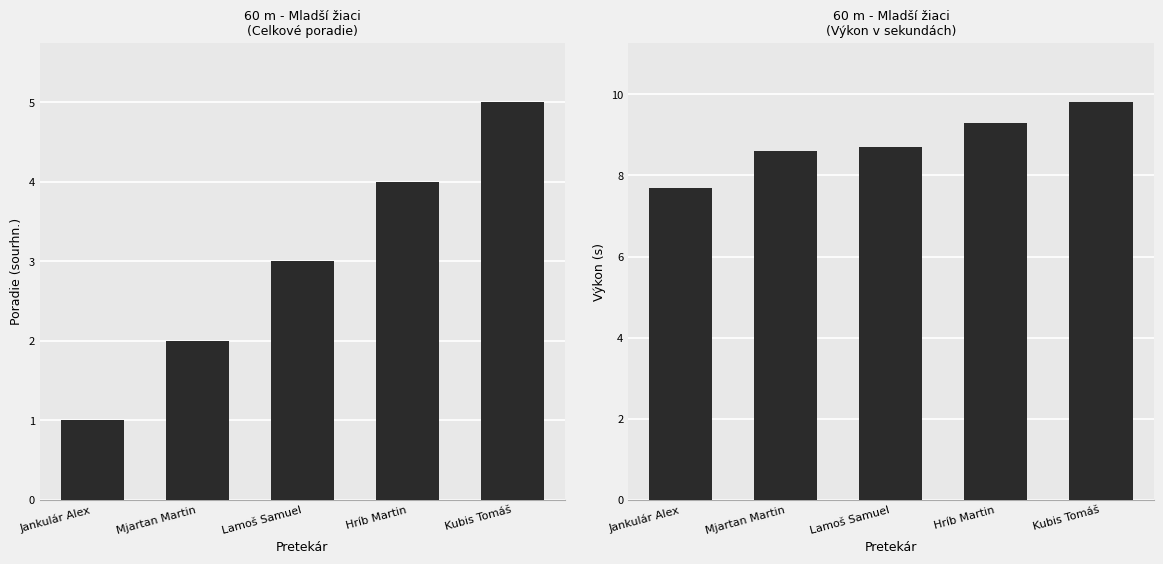

What is the label of the 3rd bar from the right?

Lamoš Samuel